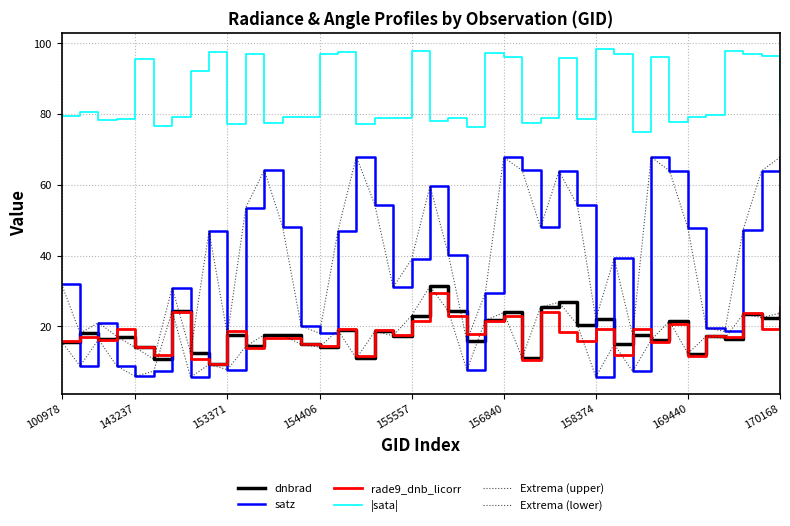

True or false: rade9_dnb_licorr has more than 0 points higher than both neighbors.

True